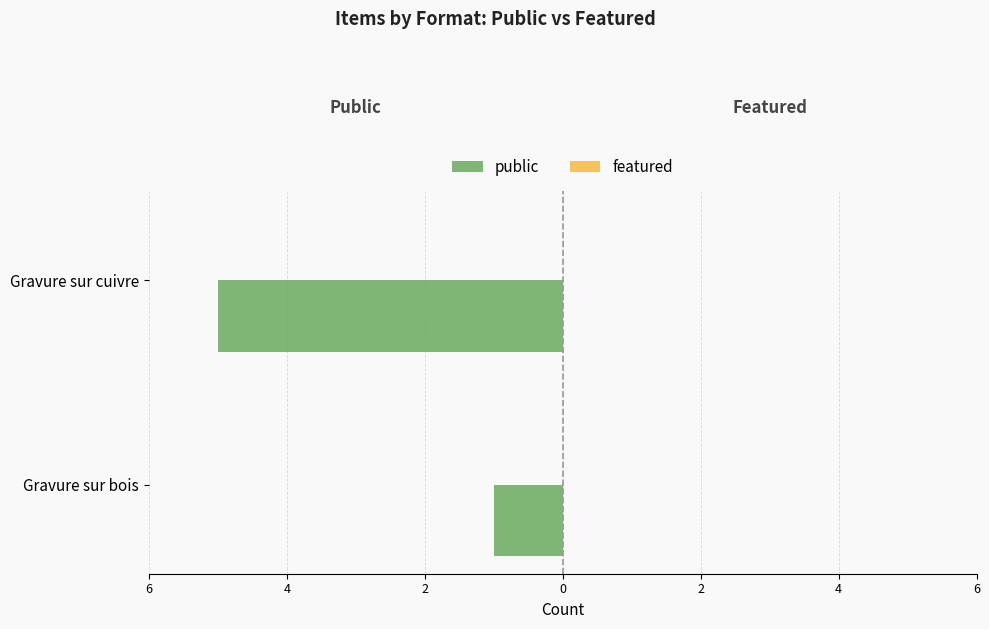

Does the chart contain any negative values?

Yes